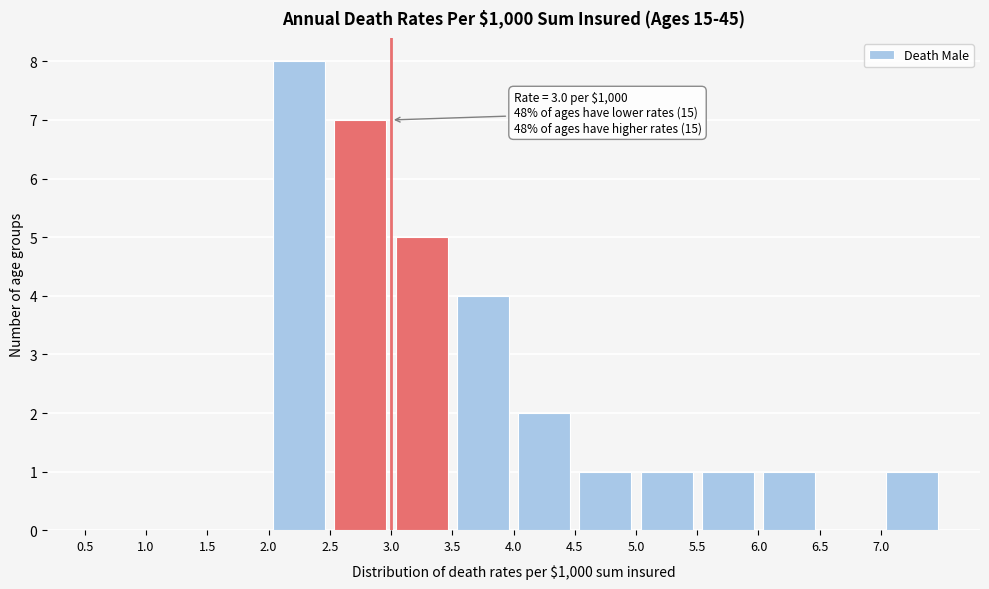

Which range on the x-axis has the tallest bar?

2.0 to 2.5